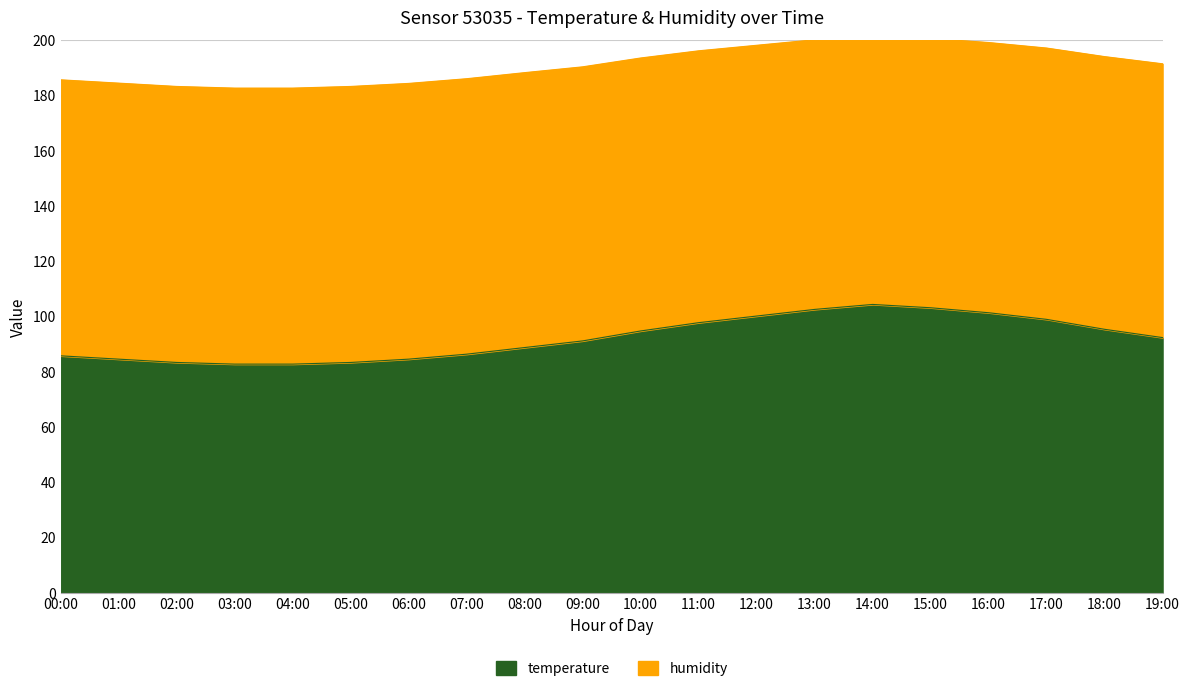

What is the spread (max minus min) of values at 07:00?

99.7